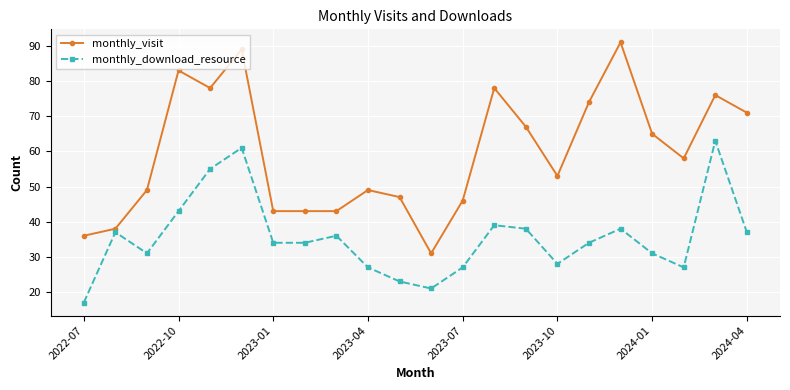

Which series has the largest range (max minus min)?

monthly_visit